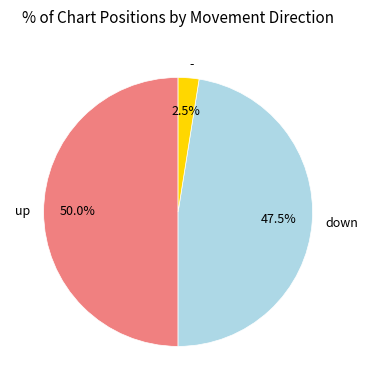

Which category has the smallest portion of the pie?

-